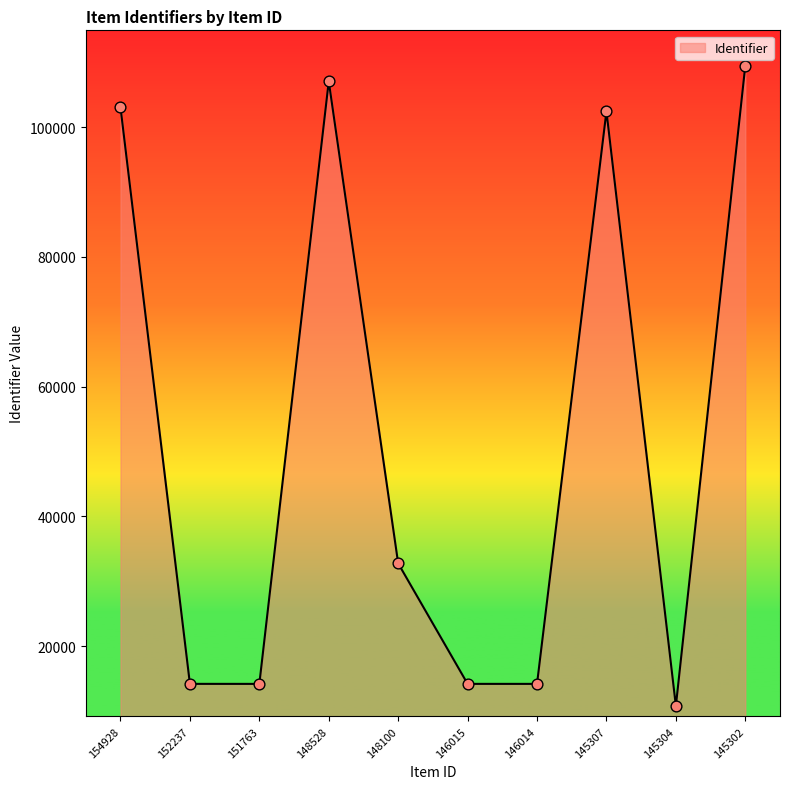

Which has a higher value, 151763 or 145304?

151763